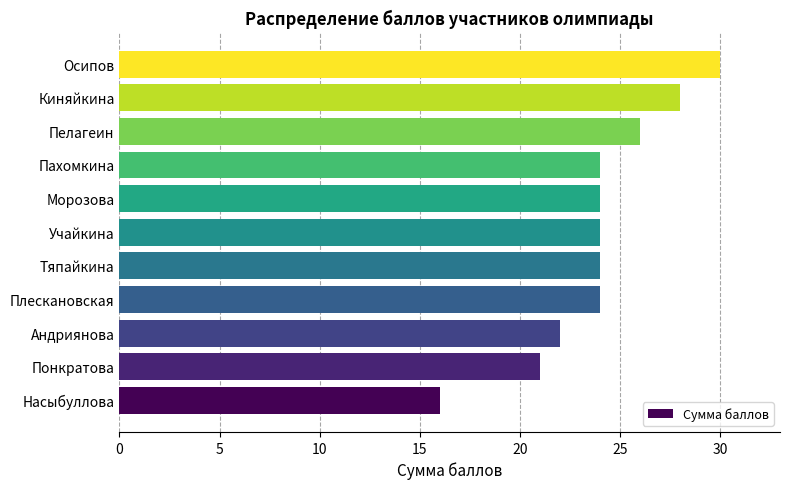

What is the sum of the values at Пелагеин and Пахомкина?

50